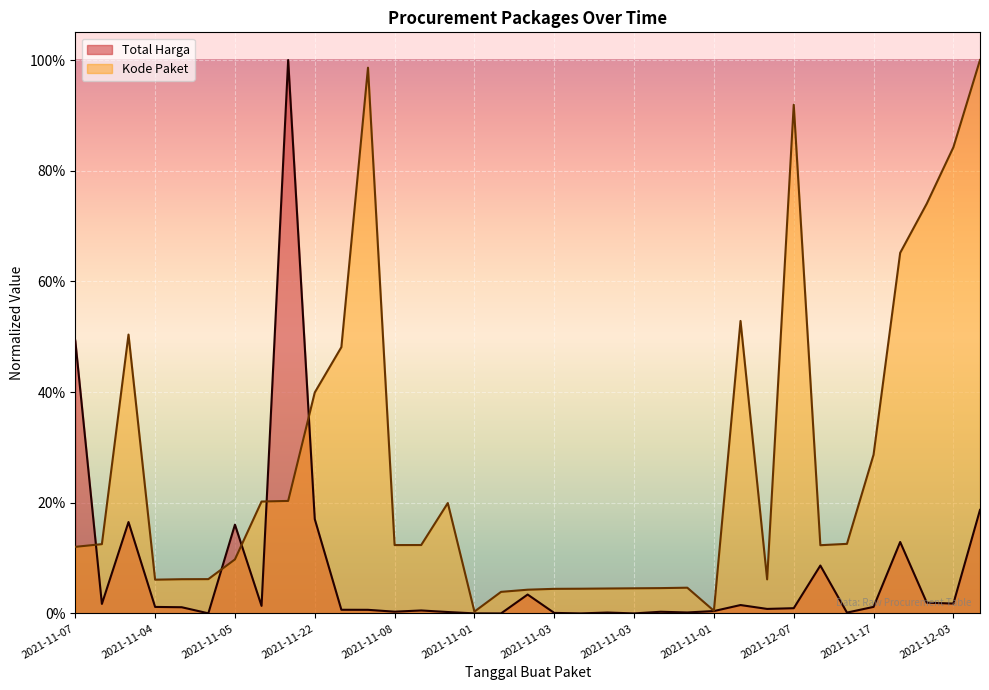

What is the maximum value for Total Harga?

1.0